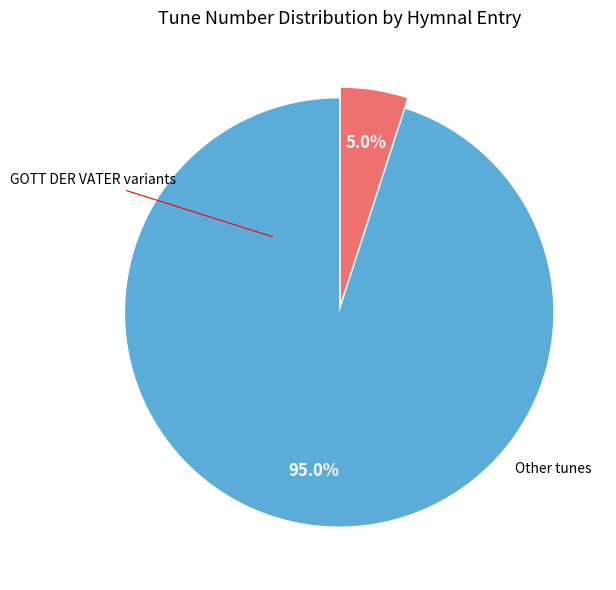

Is there any slice that represents more than half of the pie?

Yes